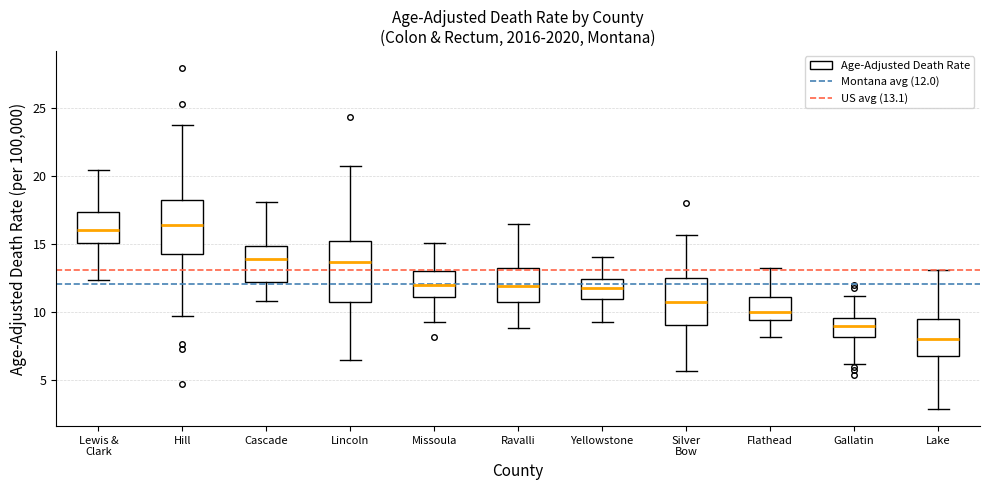

Where does the upper whisker of the box for Lewis & Clark end on the y-axis? The values are not printed on the chart, so give them approximately, as read against the axis.

20.5